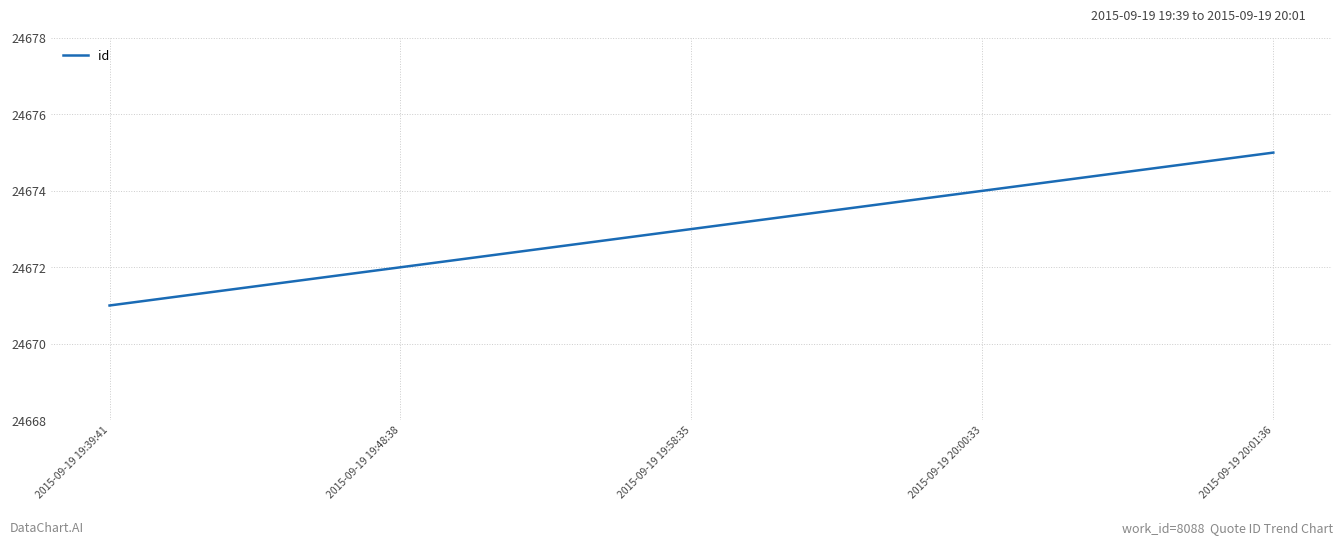

What is the difference between the maximum and minimum values?

4